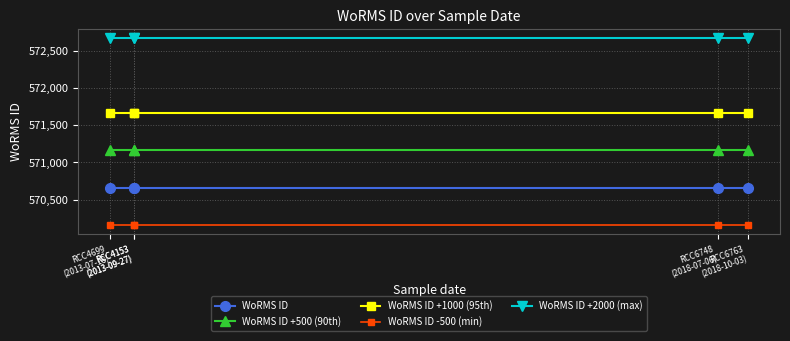

What is the total value across all series at RCC6748
(2018-07-06)?

2856310